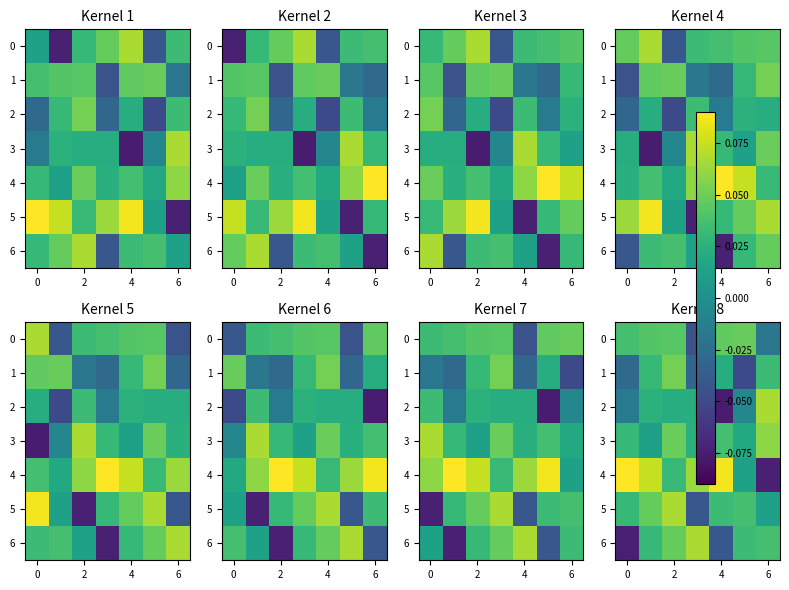

How many values in 0 are below zero?

2